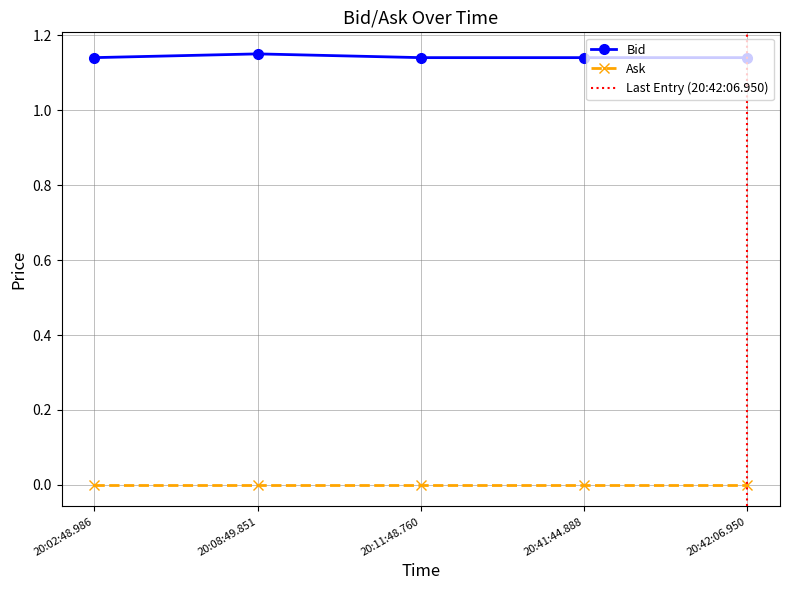

Rank the series at 20:08:49.851 from highest to lowest value.

Bid, Ask